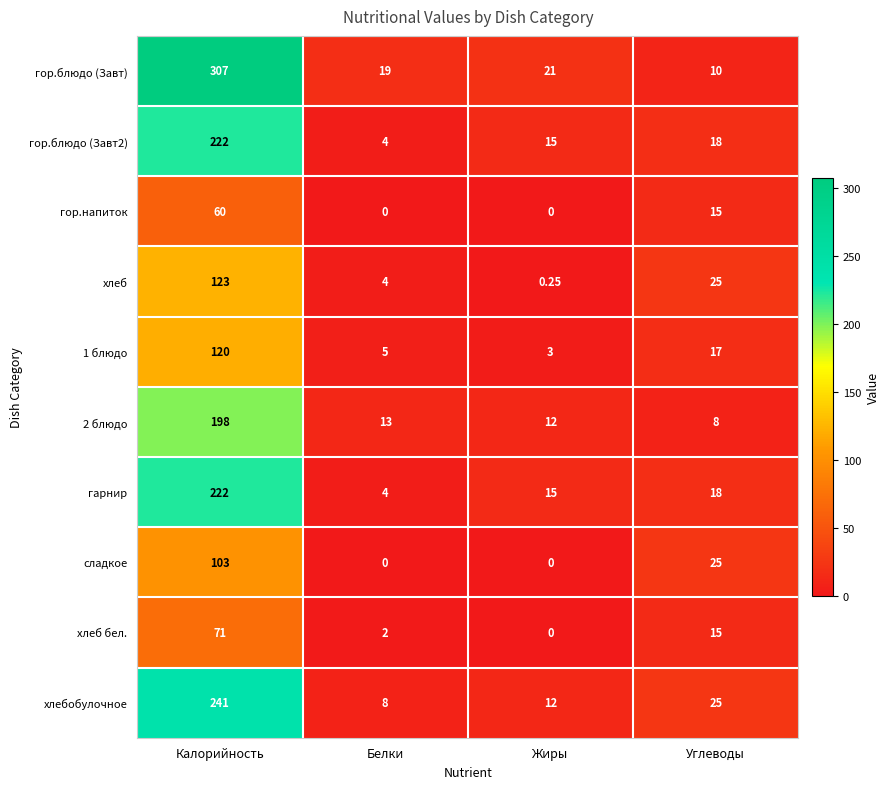

What is the total value across all series at Калорийность?

1667.0